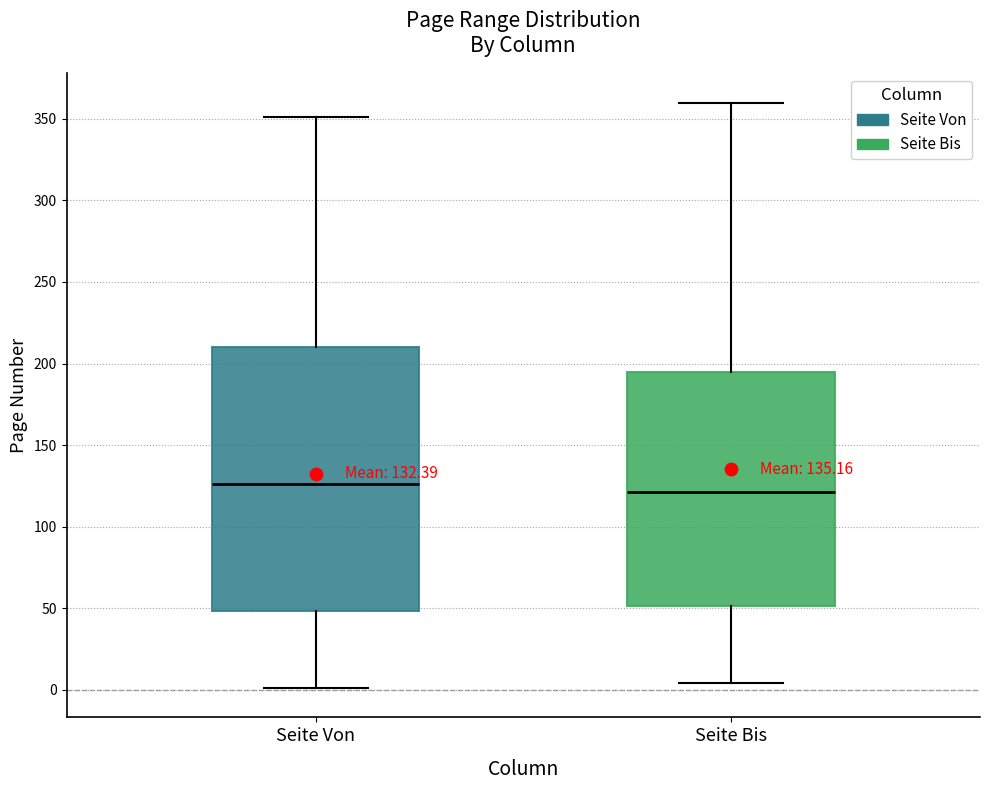

Comparing the boxes themselves (not the whiskers), which one is the tallest?

Seite Von